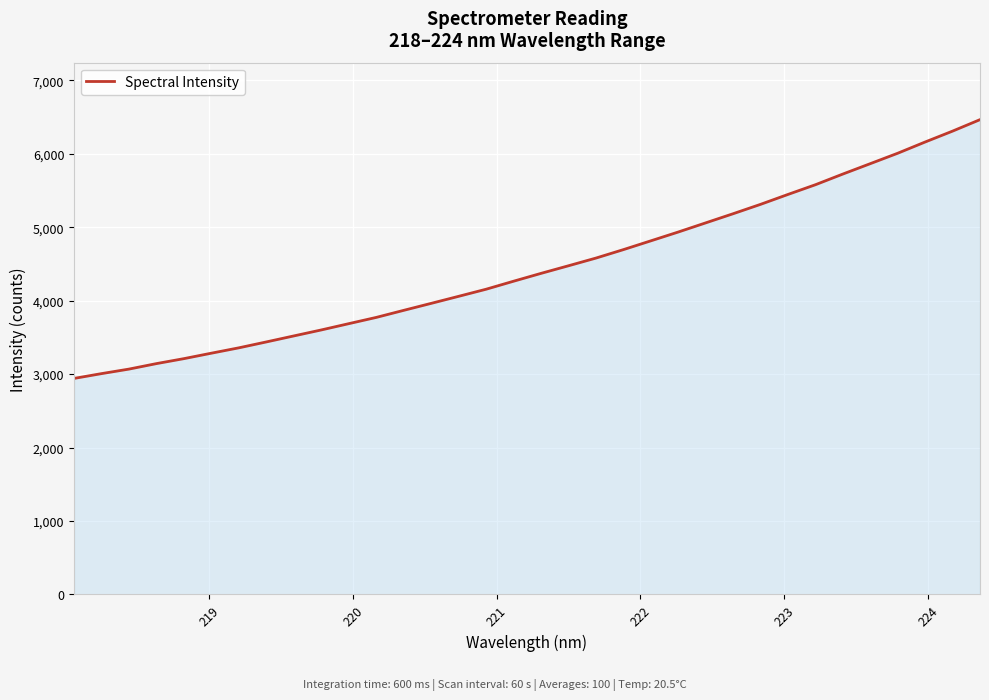

What is the smallest value displayed?

2940.9